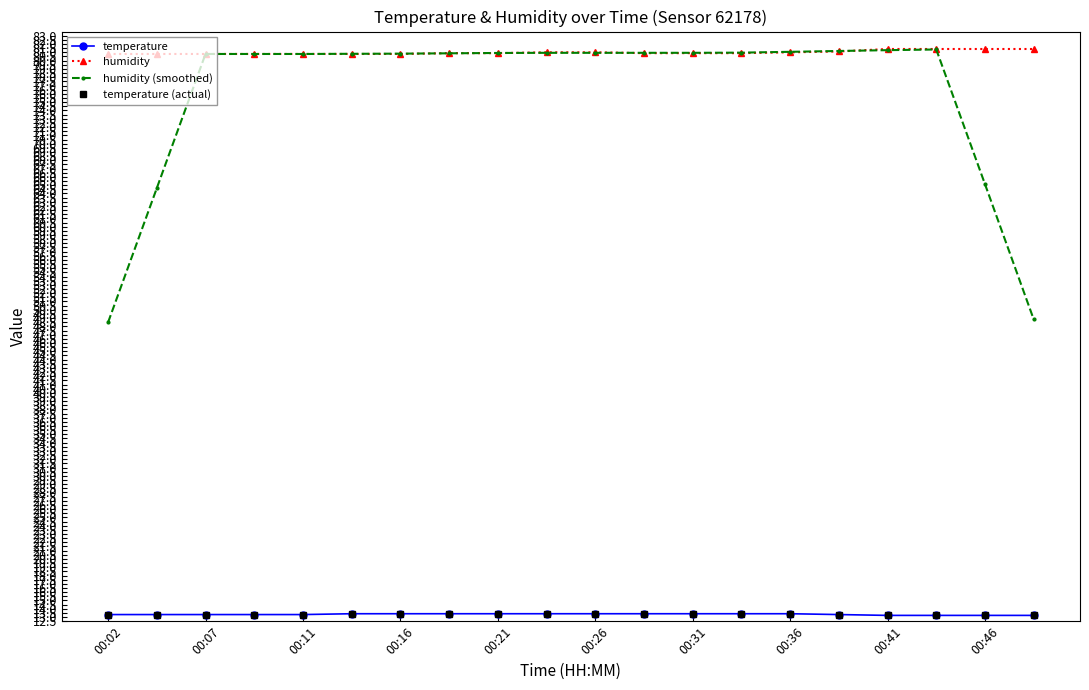

Reading left to right, list all the values displayed in this chart.

temperature: 13.3	13.3	13.3	13.3	13.3	13.4	13.4	13.4	13.4	13.4	13.4	13.4	13.4	13.4	13.4	13.3	13.2	13.2	13.2	13.2
humidity: 80.8	80.8	80.8	80.8	80.8	80.8	80.8	80.9	80.9	81.0	81.0	80.9	80.9	80.9	81.0	81.1	81.4	81.4	81.4	81.4
humidity (smoothed): 48.5	64.6	80.8	80.8	80.8	80.8	80.8	80.9	80.9	80.9	80.9	80.9	80.9	81.0	81.1	81.2	81.3	81.3	65.1	48.8
temperature (actual): 13.3	13.3	13.3	13.3	13.3	13.4	13.4	13.4	13.4	13.4	13.4	13.4	13.4	13.4	13.4	13.3	13.2	13.2	13.2	13.2